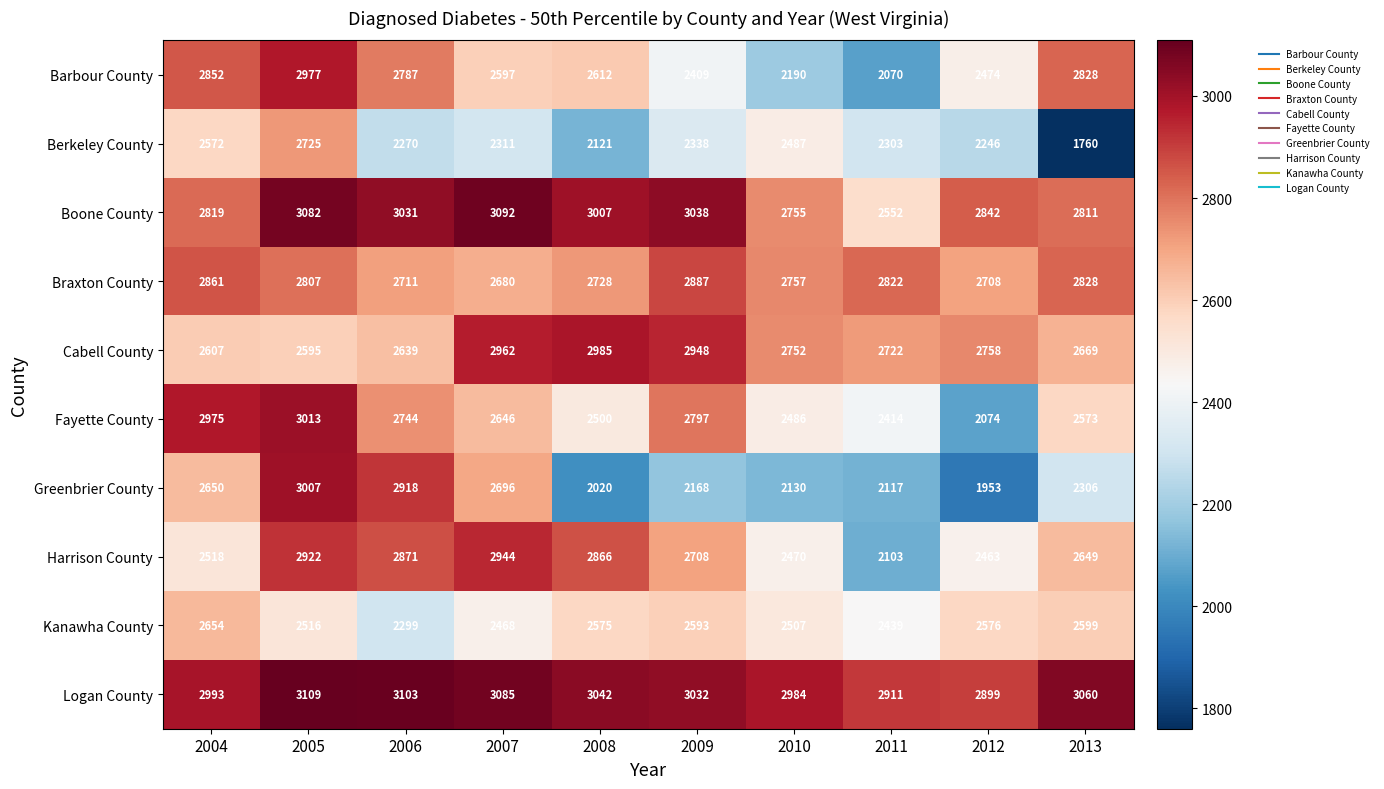

What is the minimum value shown in the chart?

1760